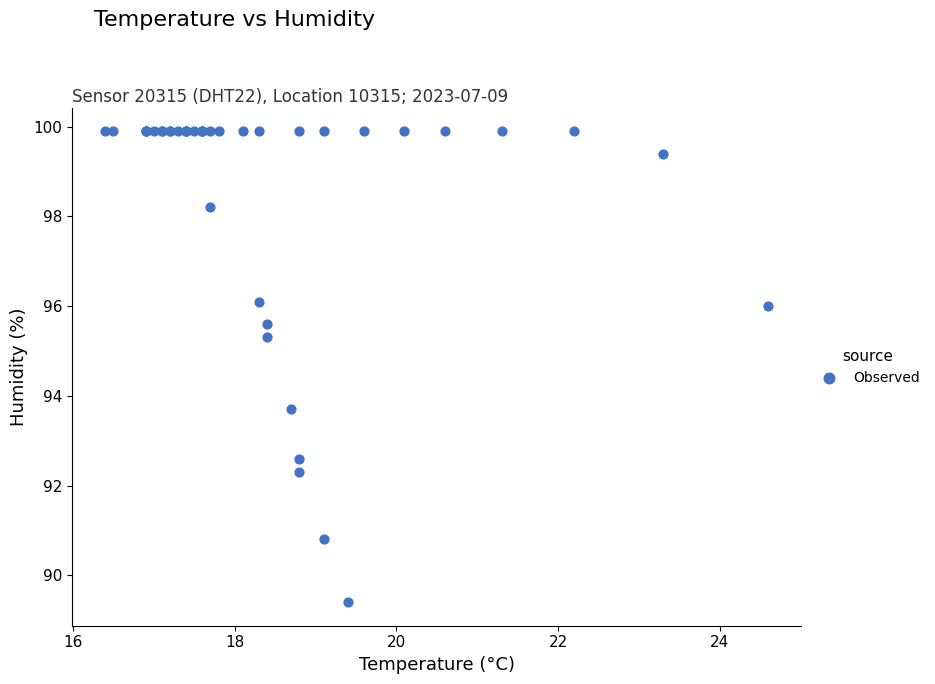

What Y value in the scatter plot is closest to 94?

93.7